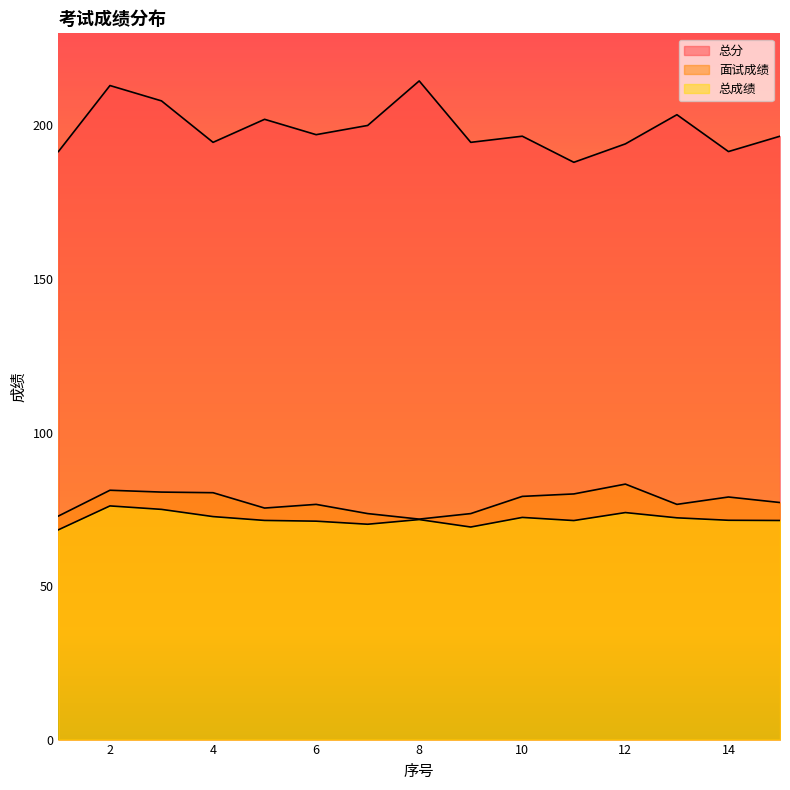

The value of 总分 at 4 is 99.5. True or false?

False